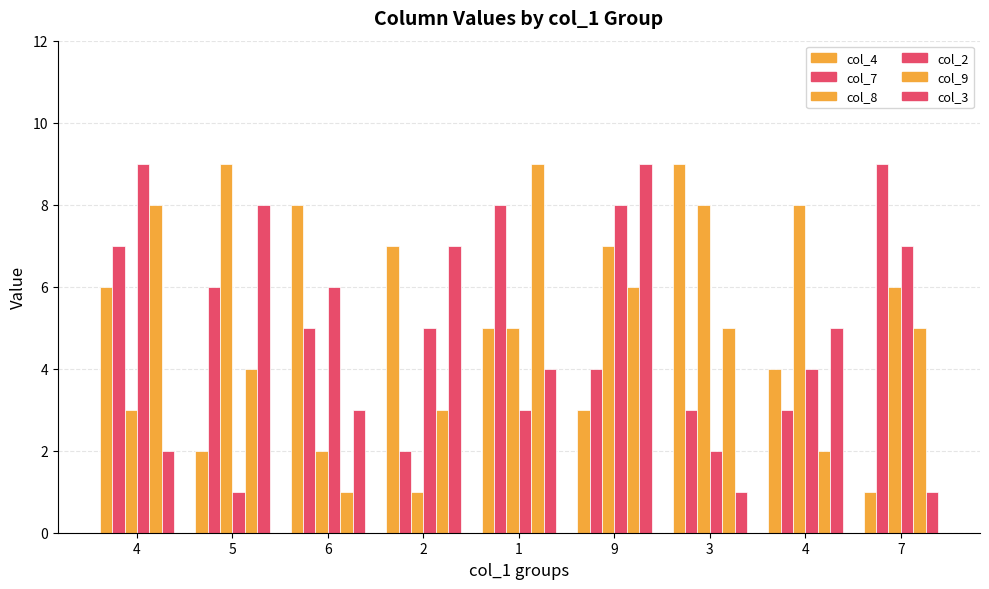

Where does the col_8 series first go above 6?

5